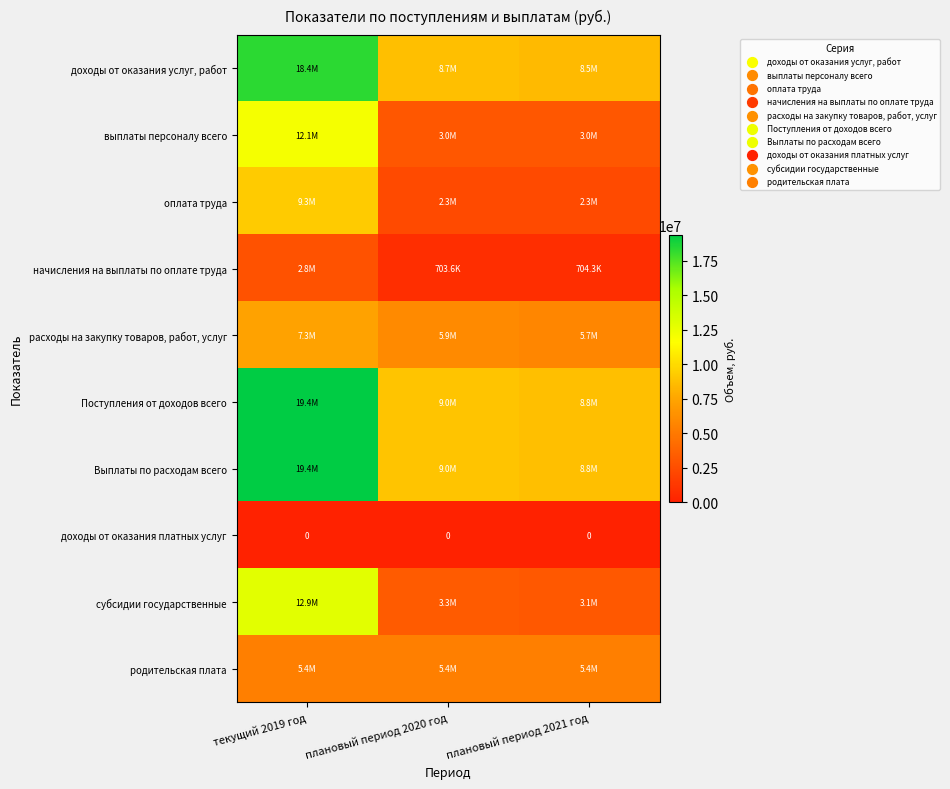

What is the greatest value displayed?

19368642.2